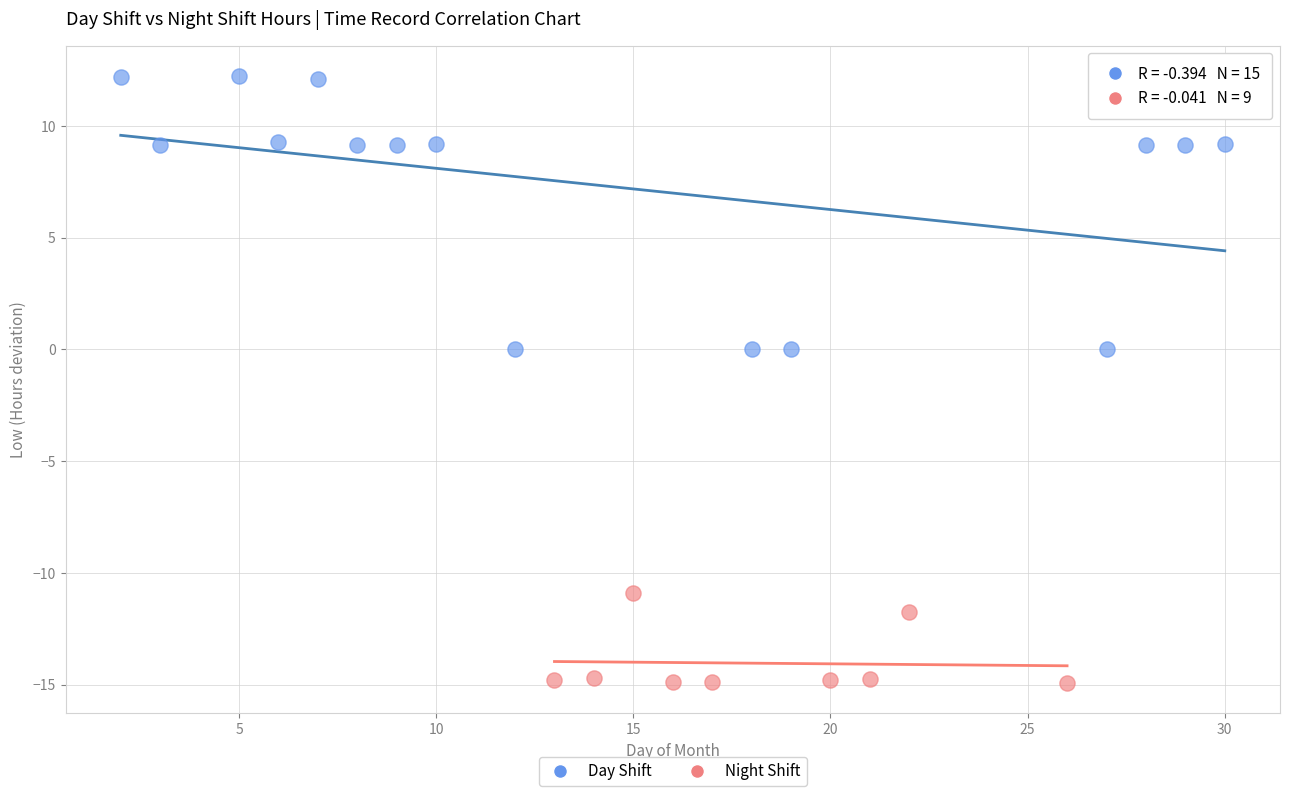

Which series reaches the maximum Y coordinate?

Day Shift